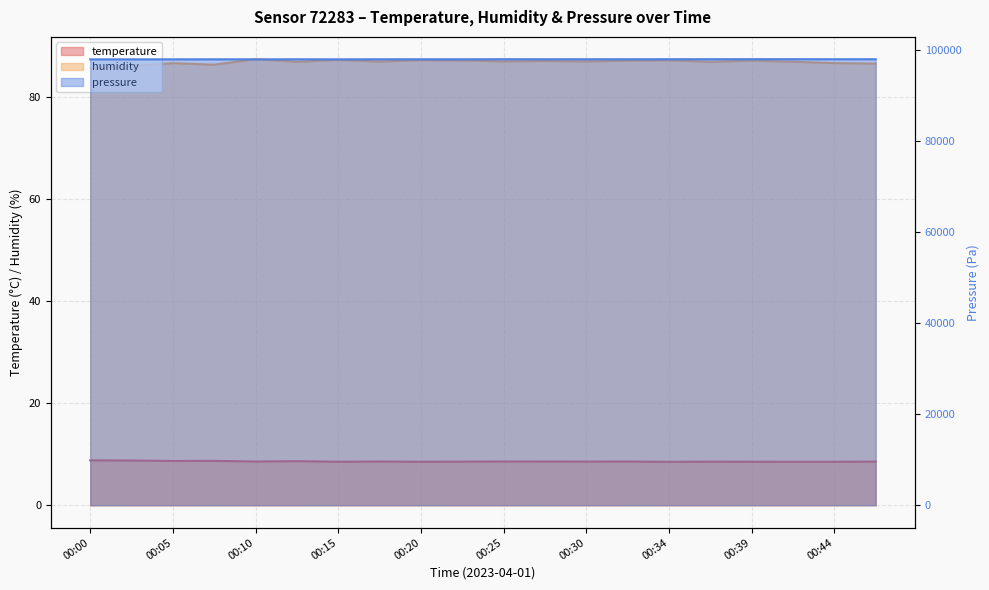

True or false: pressure and humidity cross at least once.

False